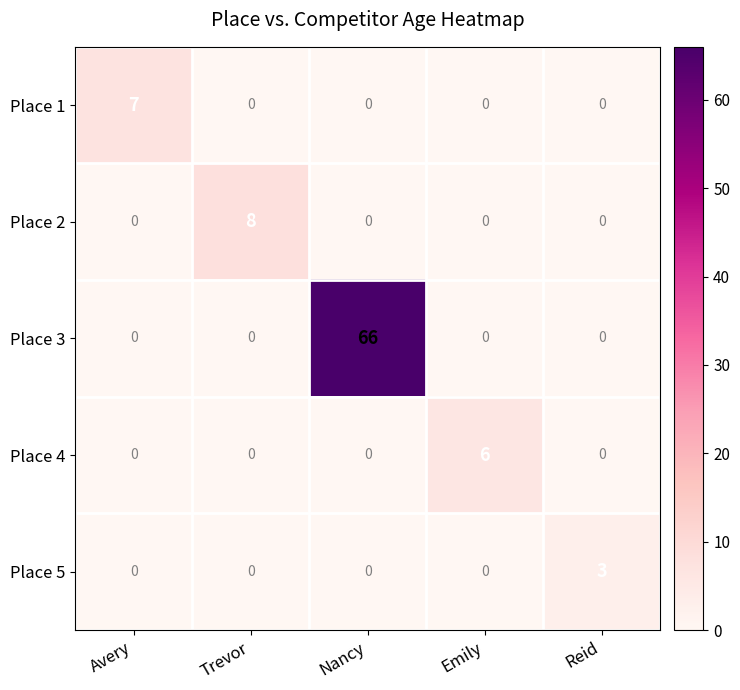

What is the greatest value displayed?

66